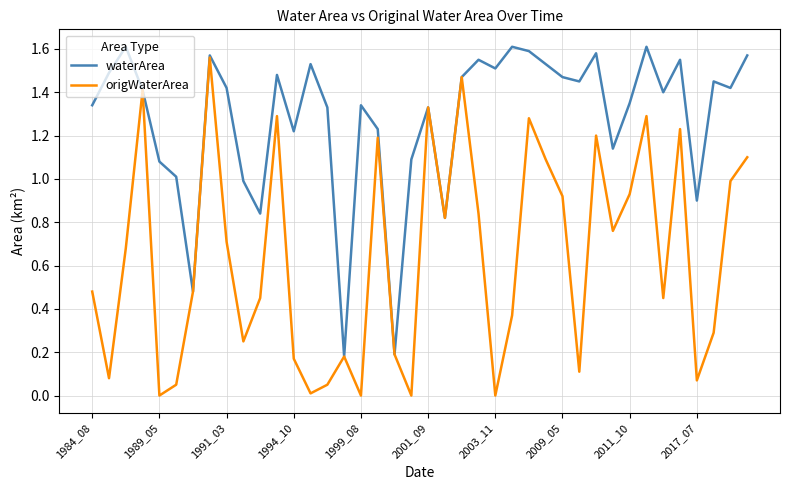

What are all the series names shown in the legend?

waterArea, origWaterArea